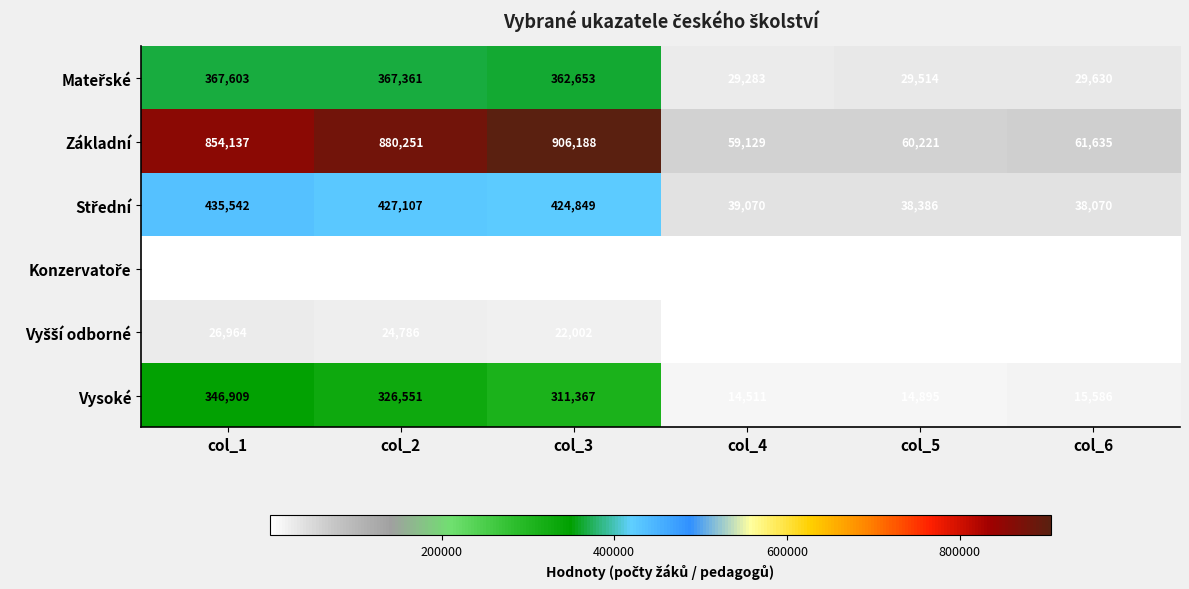

Count the number of categories in the chart.

6